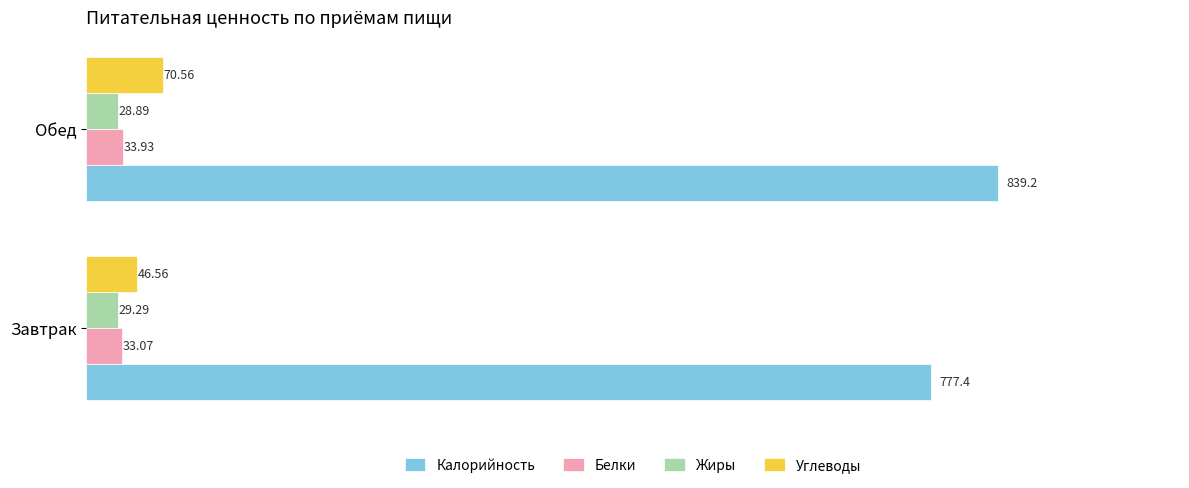

Which category has the highest value in the Углеводы series?

Обед